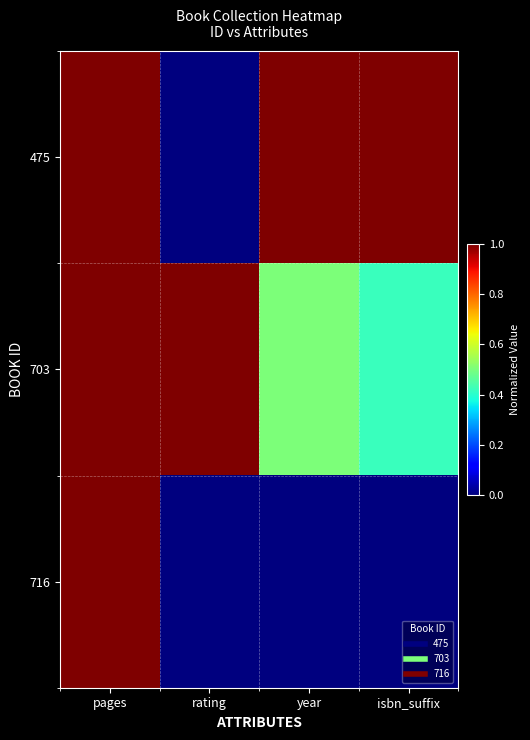

Which label corresponds to the largest value in the chart?

pages